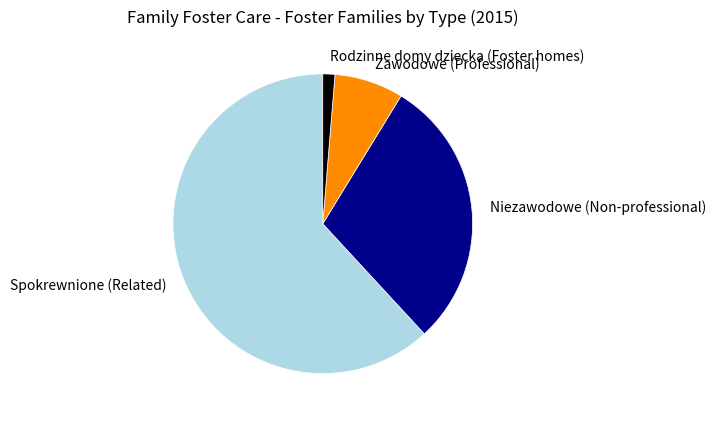

Which slice is the smallest?

Rodzinne domy dziecka (Foster homes)